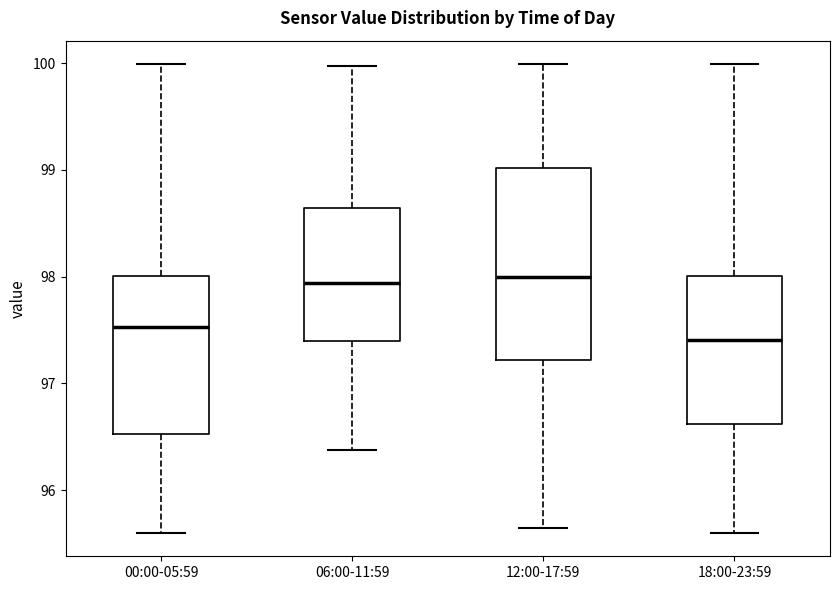

Comparing the boxes themselves (not the whiskers), which one is the tallest?

12:00-17:59